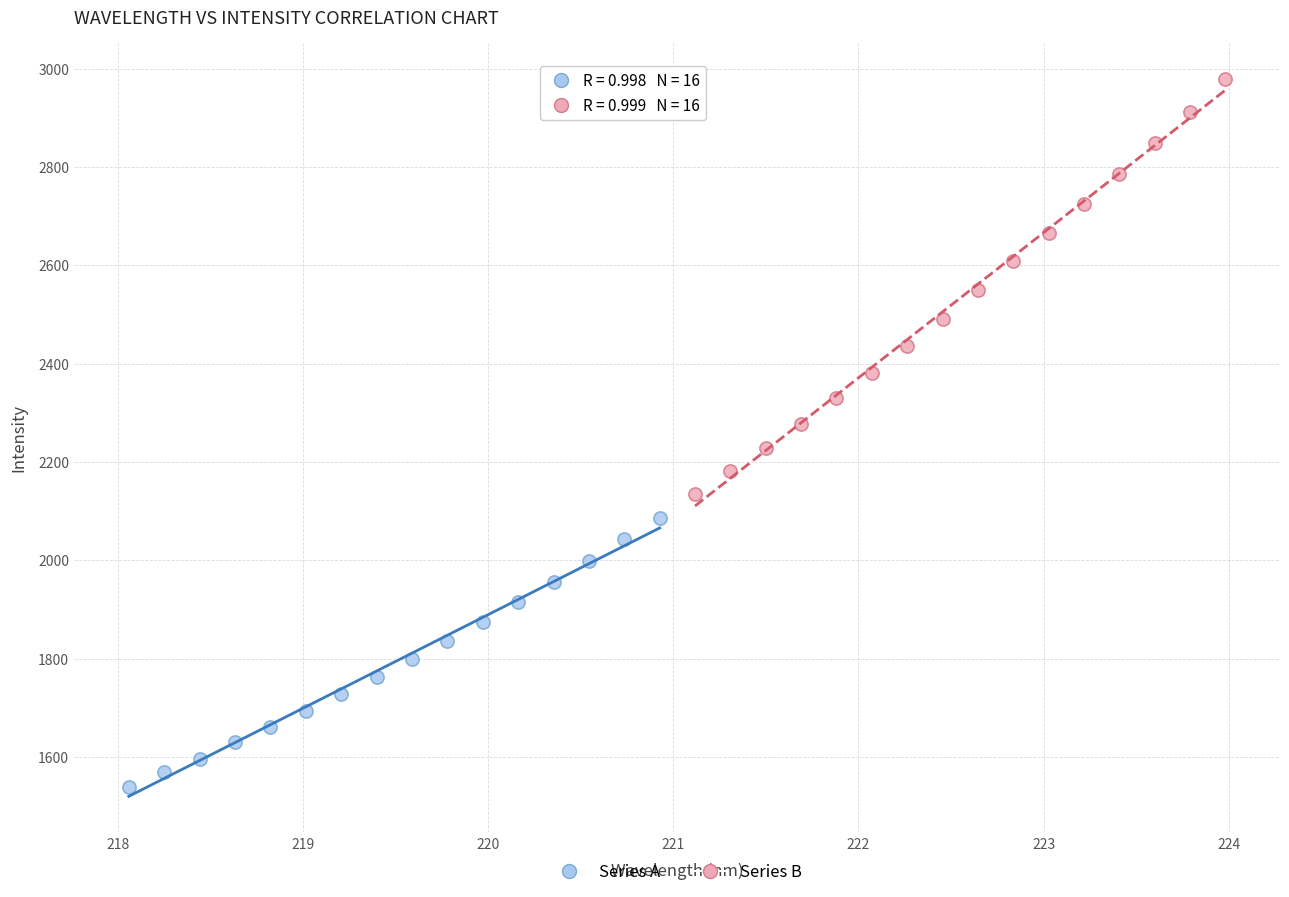

Which series contains the highest Y value?

Series B